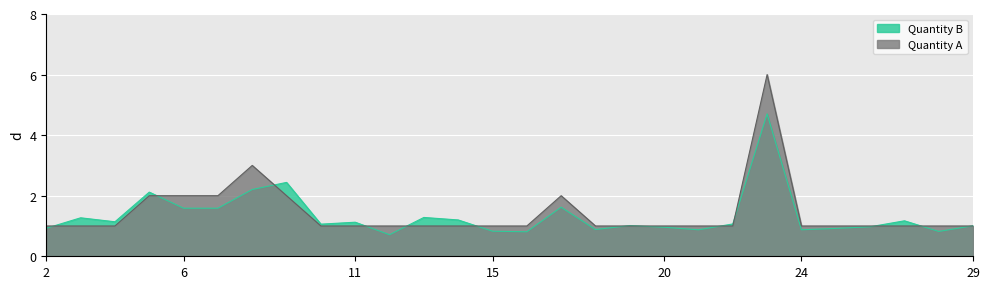

What is the maximum value for Quantity B?

4.7